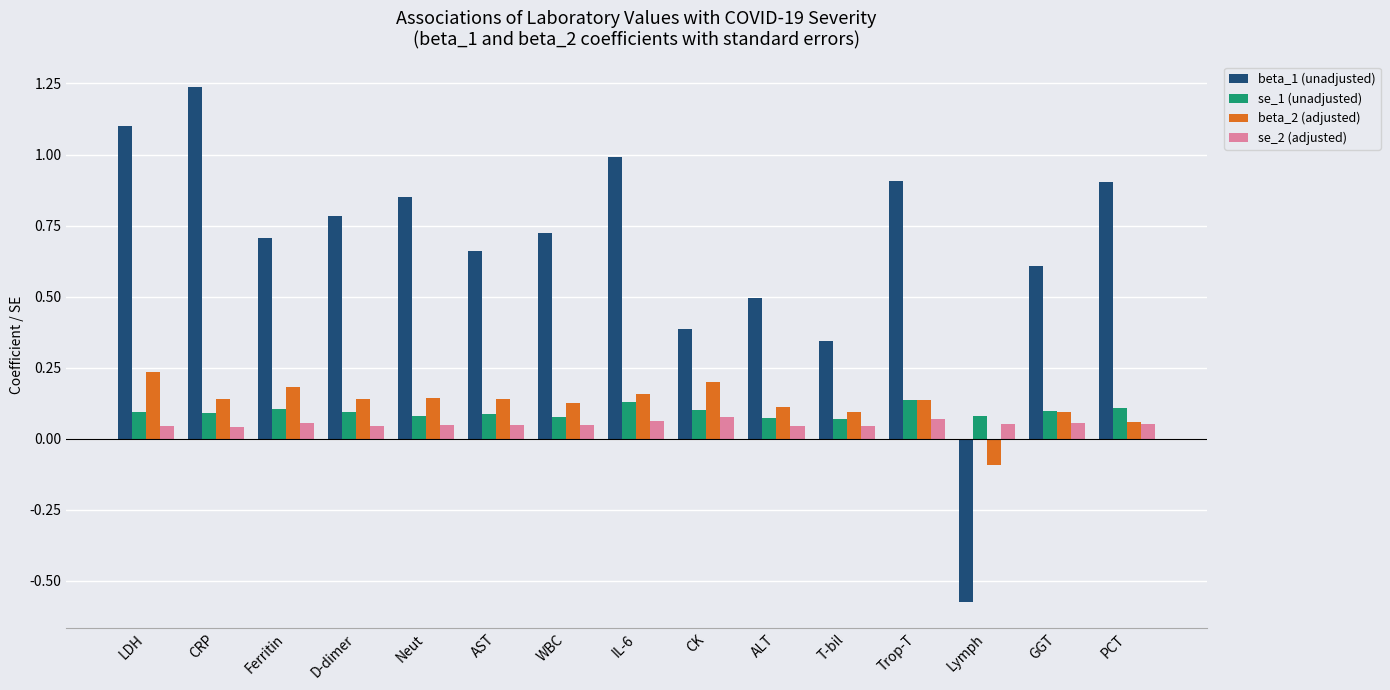

Are the bars grouped side by side (vs. stacked)?

Yes